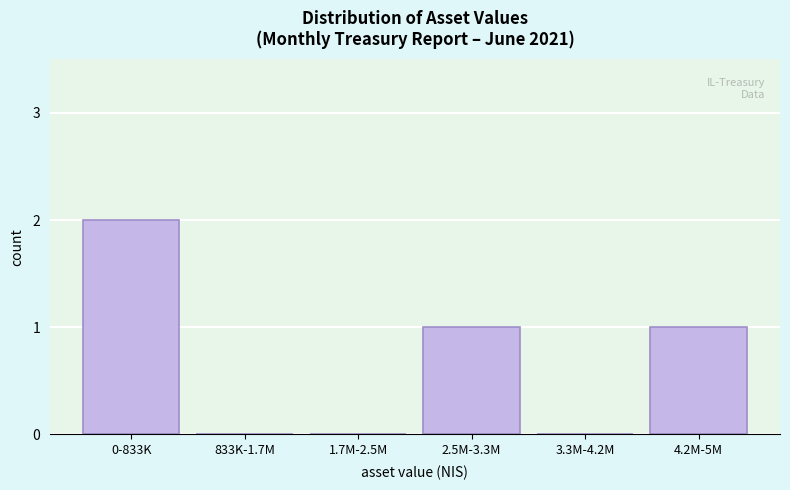

Reading right to left, list all the values displayed in this chart.

4.2M-5M=1	3.3M-4.2M=0	2.5M-3.3M=1	1.7M-2.5M=0	833K-1.7M=0	0-833K=2